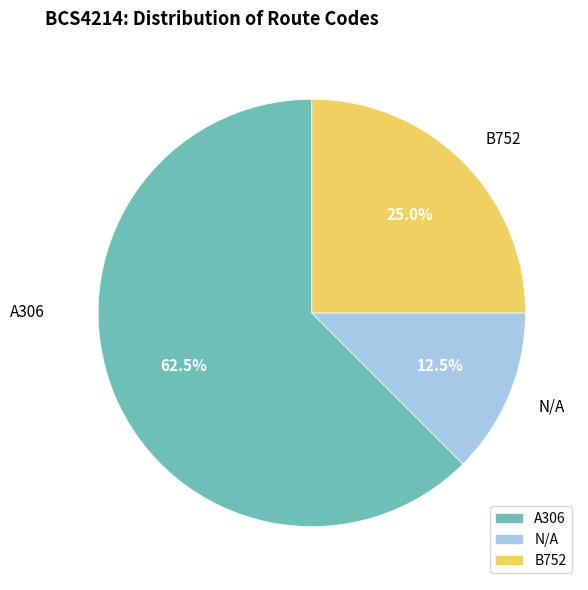

Between A306 and N/A, which is larger?

A306